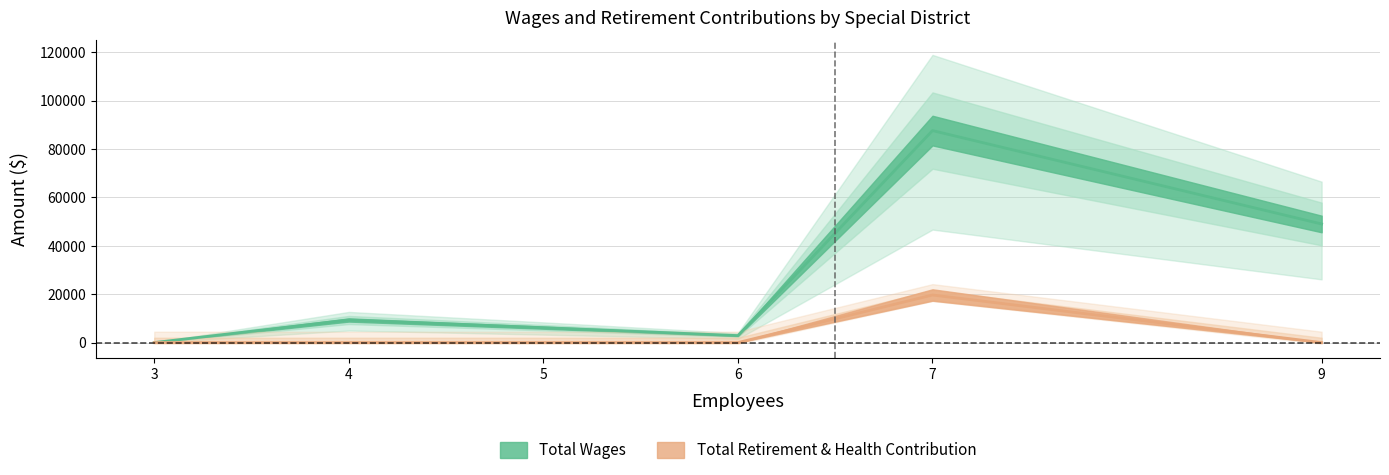

Which series has the largest range (max minus min)?

Total Wages